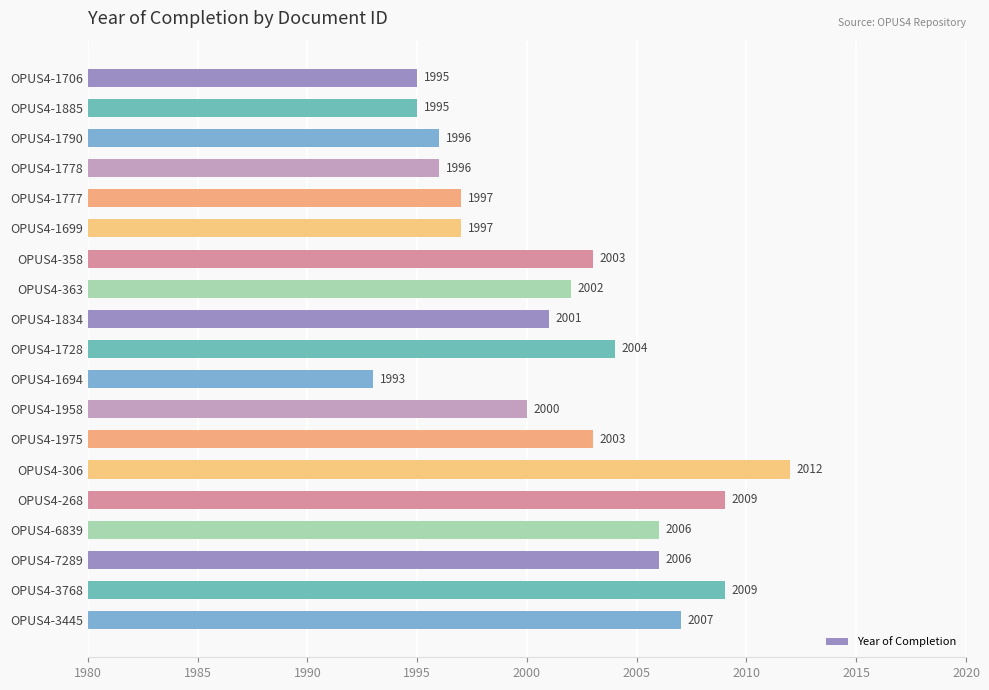

How many bars are there in total?

19